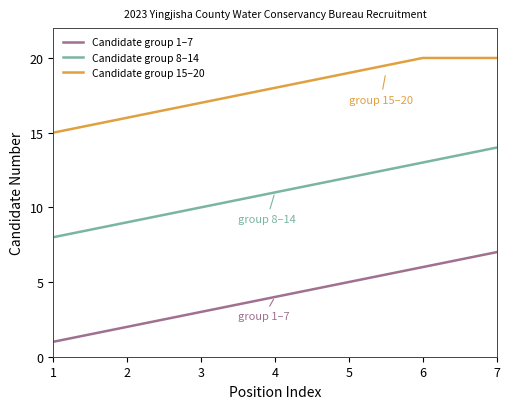

True or false: Candidate group 1–7 has a value of 3 at 2.

False